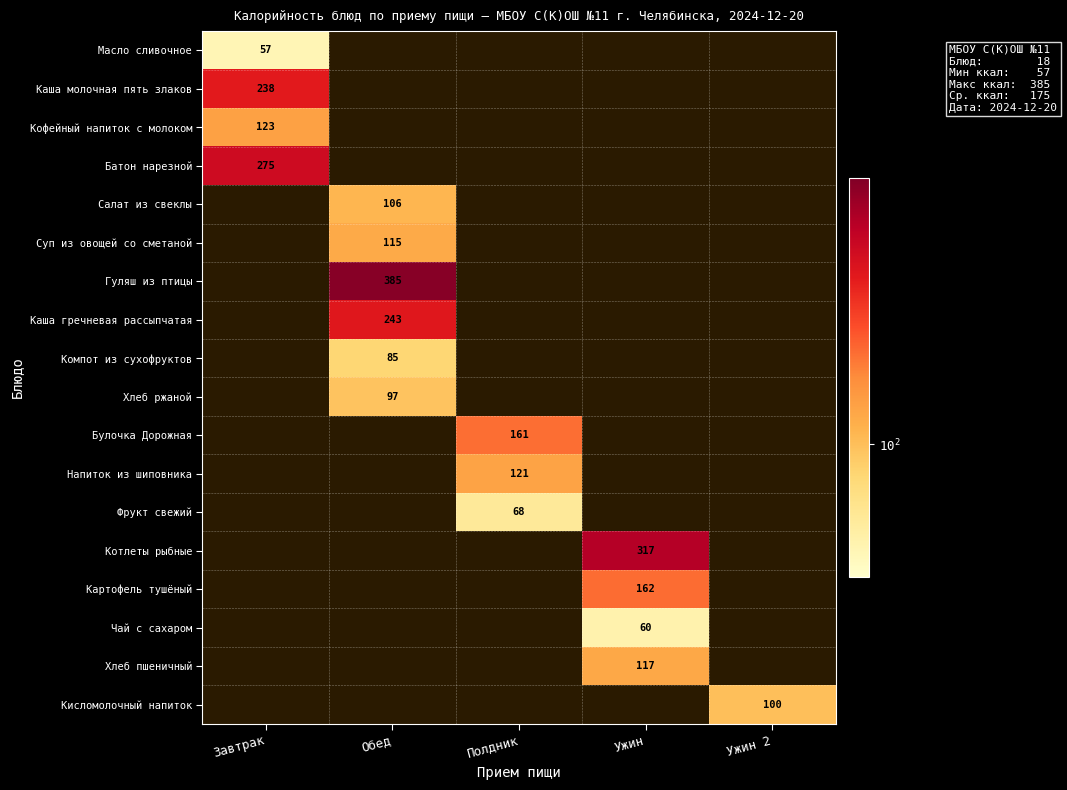

Is it true that Булочка Дорожная equals 161 at Полдник?

True